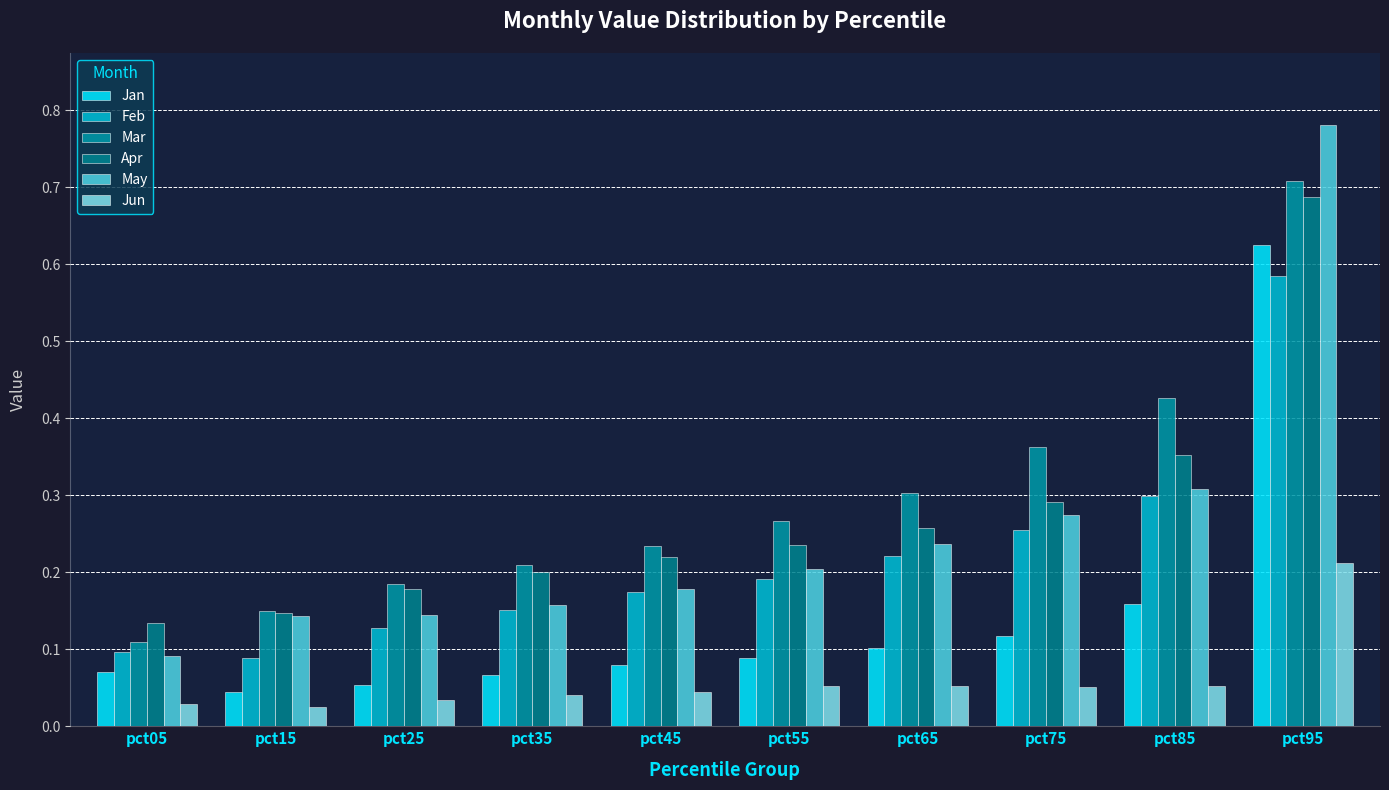

How many Mar values are between 0 and 1?

10